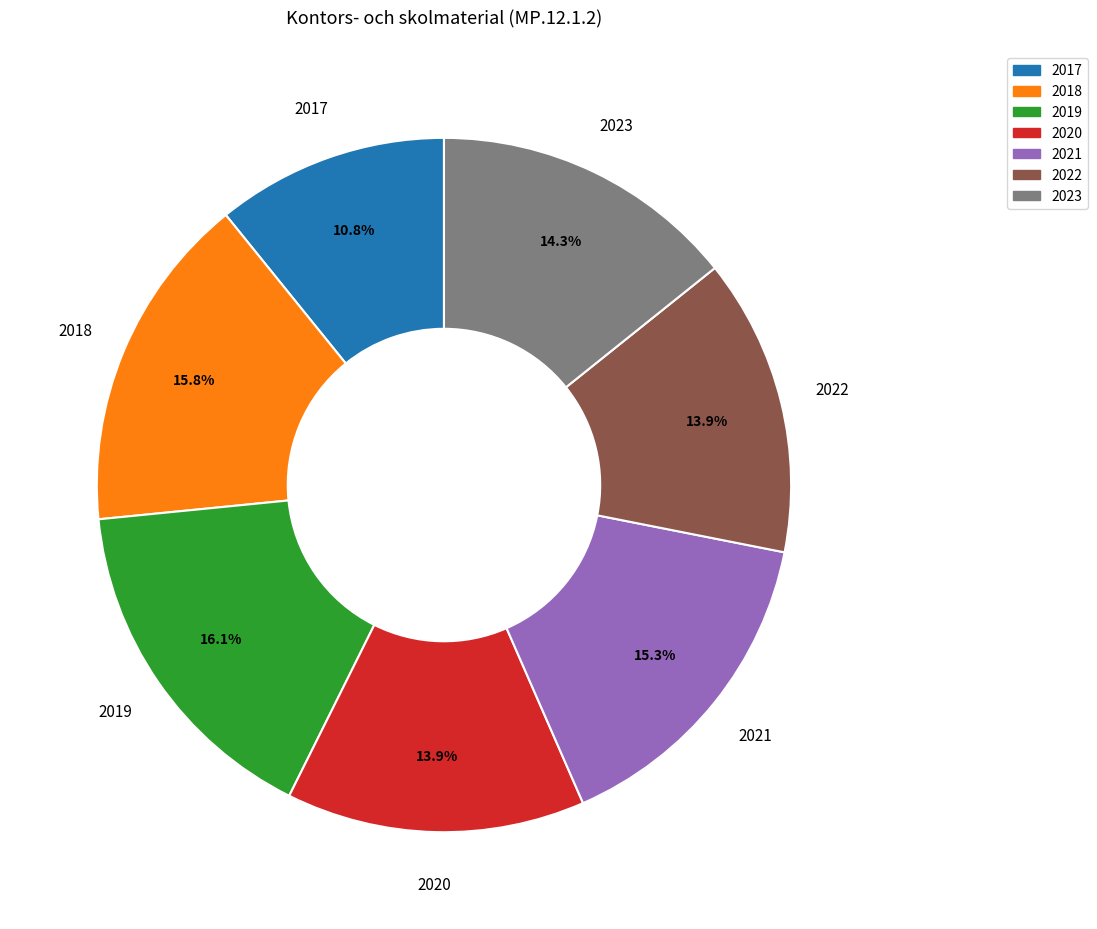

Does 2017 account for over 50% of the chart?

No